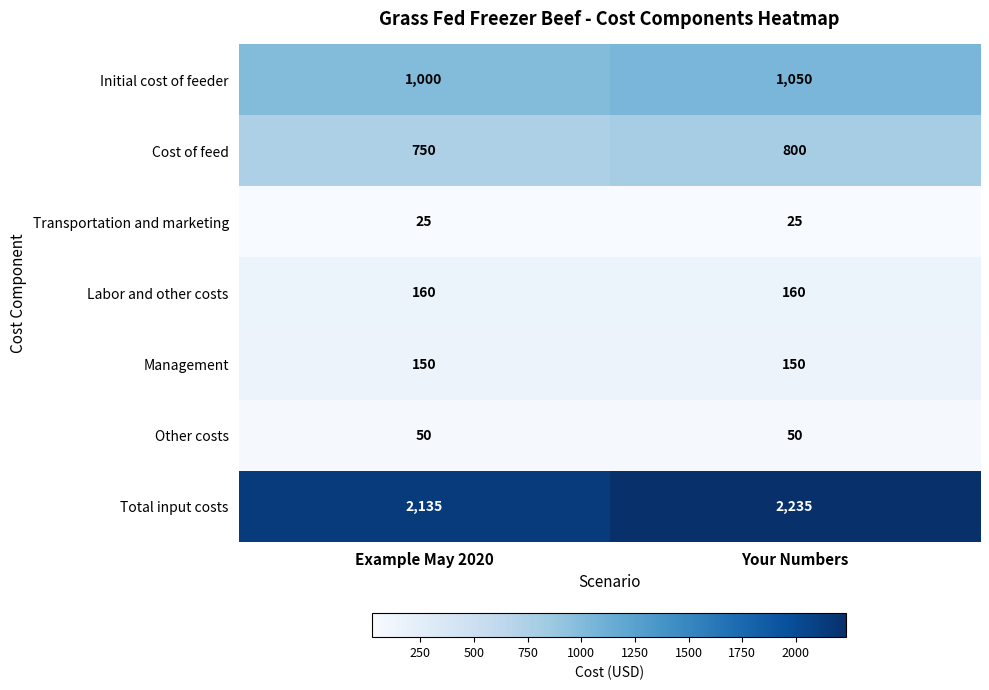

Reading left to right, extract all data points from this chart.

Initial cost of feeder: Example May 2020=1000	Your Numbers=1050
Cost of feed: Example May 2020=750	Your Numbers=800
Transportation and marketing: Example May 2020=25	Your Numbers=25
Labor and other costs: Example May 2020=160	Your Numbers=160
Management: Example May 2020=150	Your Numbers=150
Other costs: Example May 2020=50	Your Numbers=50
Total input costs: Example May 2020=2135	Your Numbers=2235